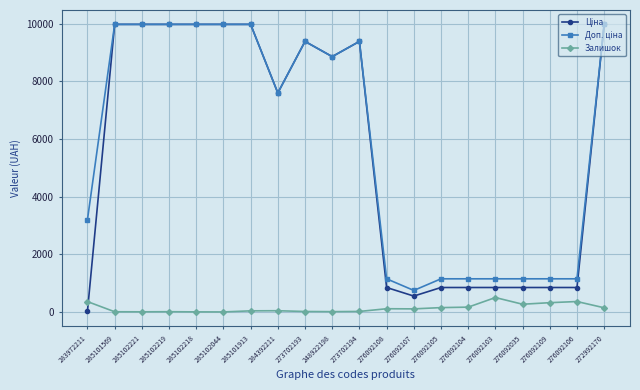

At how many categories does at least one series exceed 1026?

19